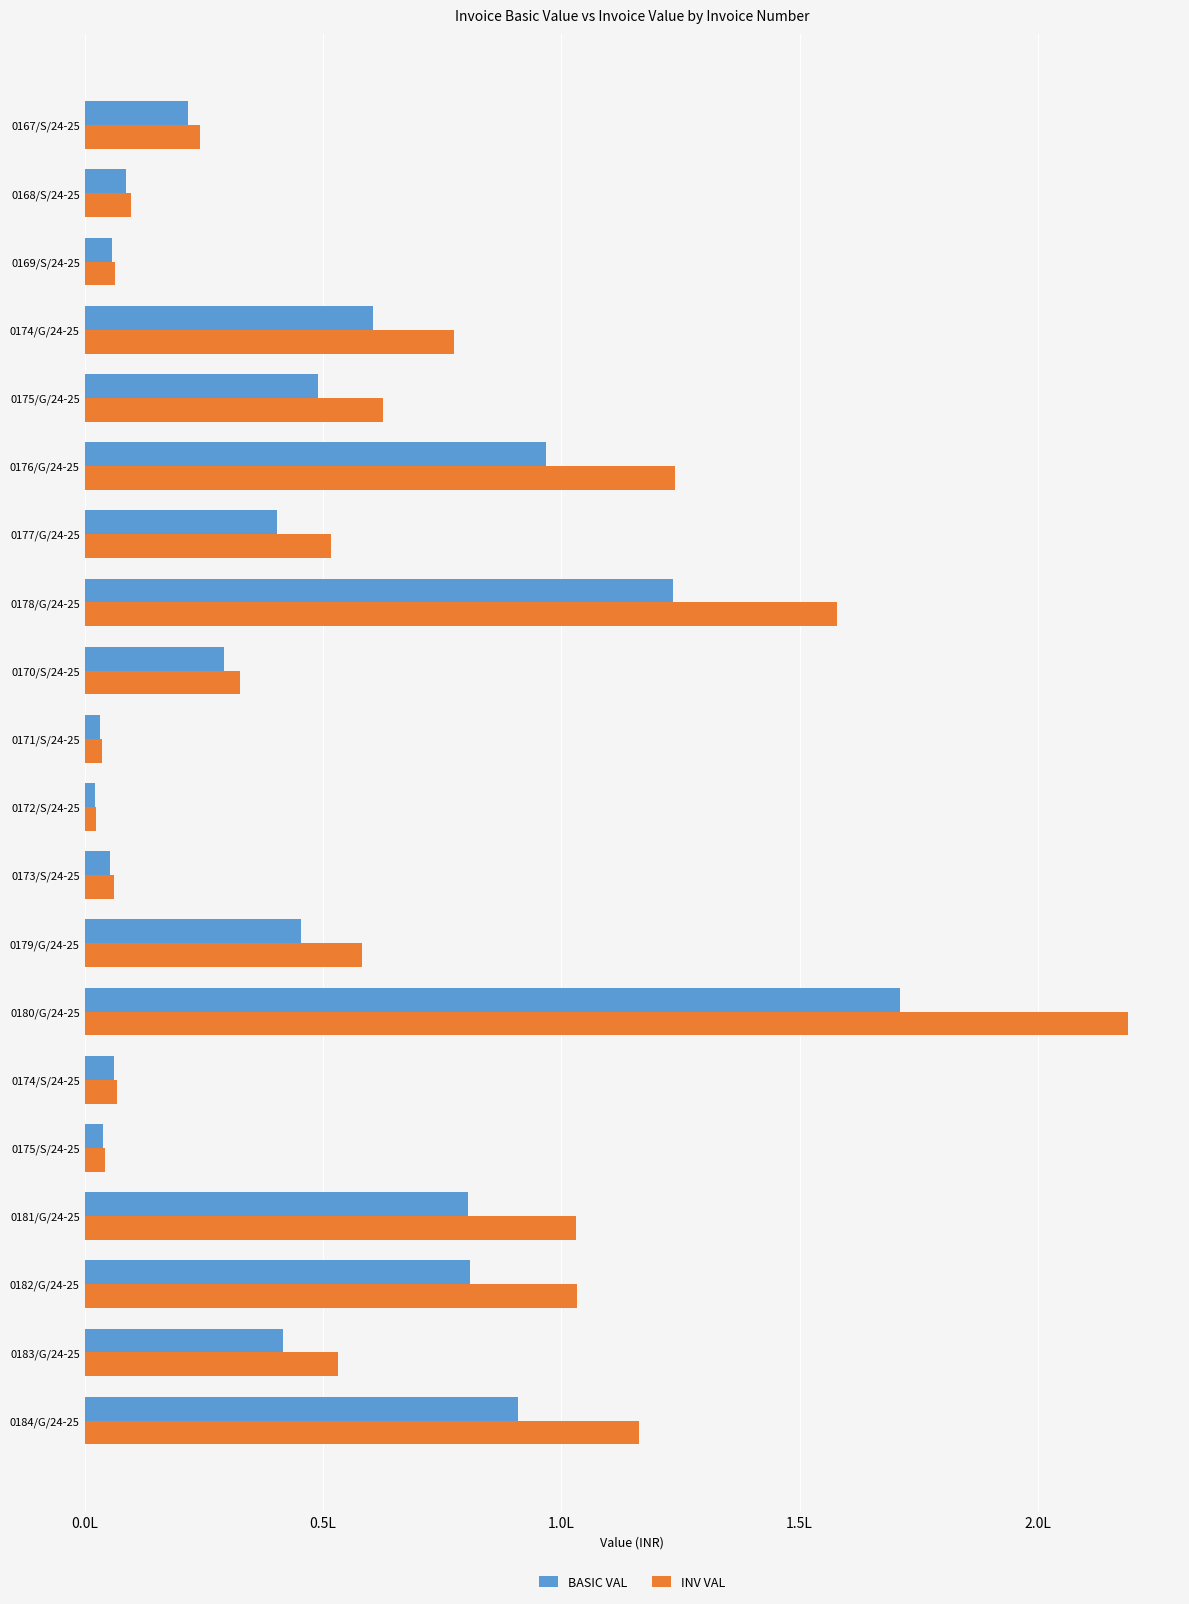

What is the difference between the second highest and second lowest values in the BASIC VAL series?

120122.8